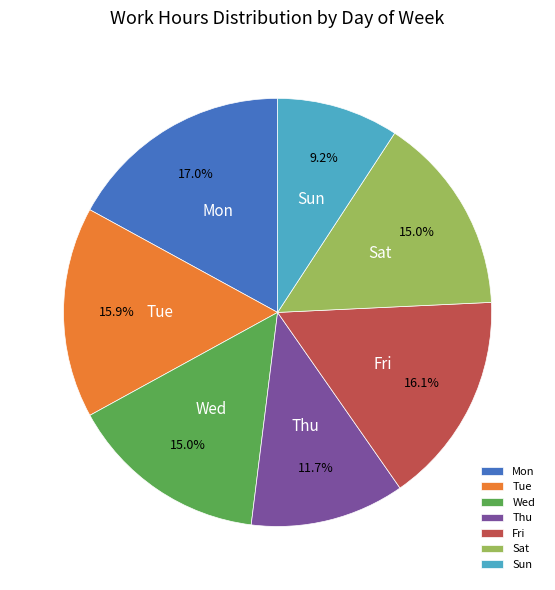

To the nearest percent, what is the difference between the largest and smallest slice percentages?

8%